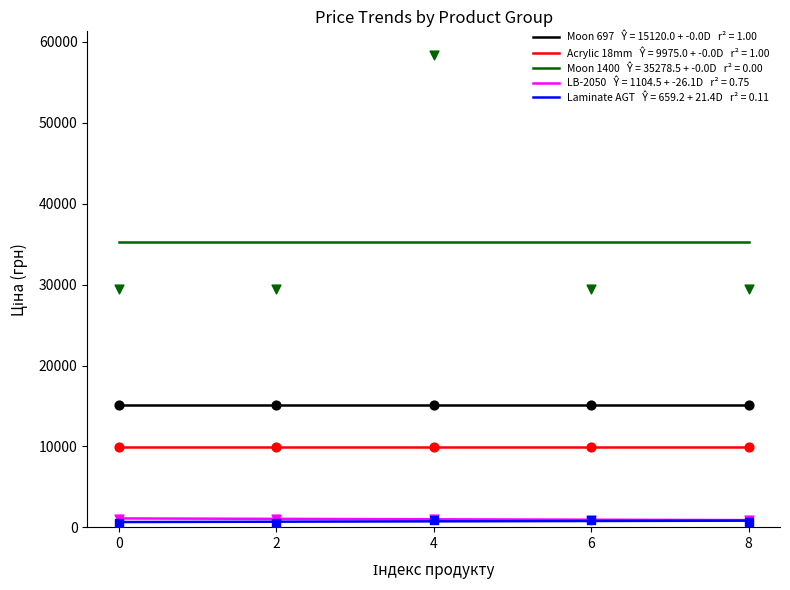

Which series has the widest spread of Y values?

Moon 1400